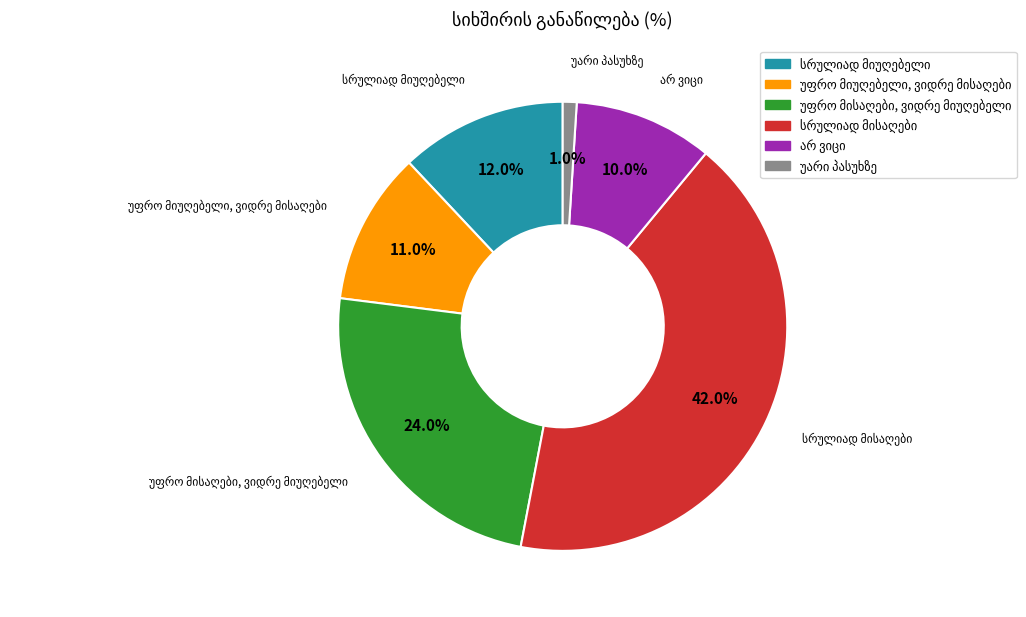

Count the number of slices in the pie.

6